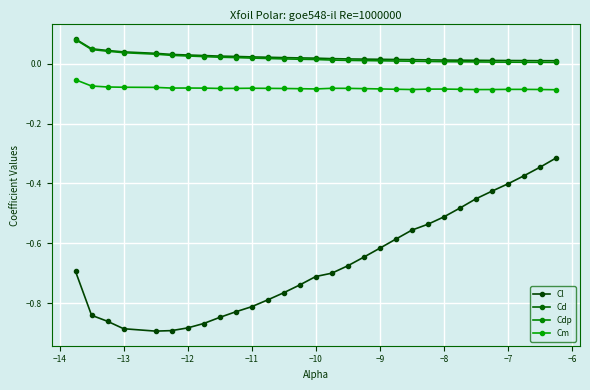

True or false: Cm and Cl intersect in this chart.

False